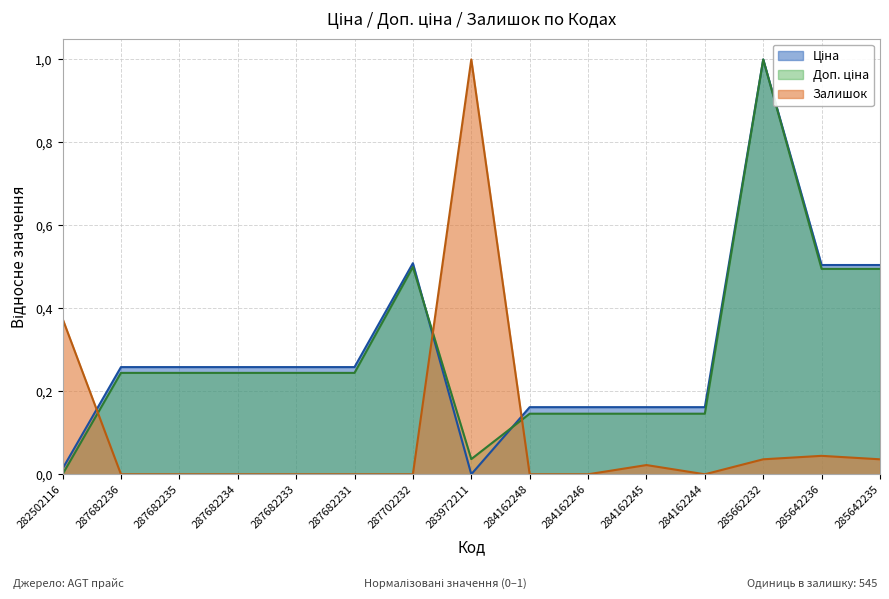

Where is Ціна nearest to the value 0?

283972211